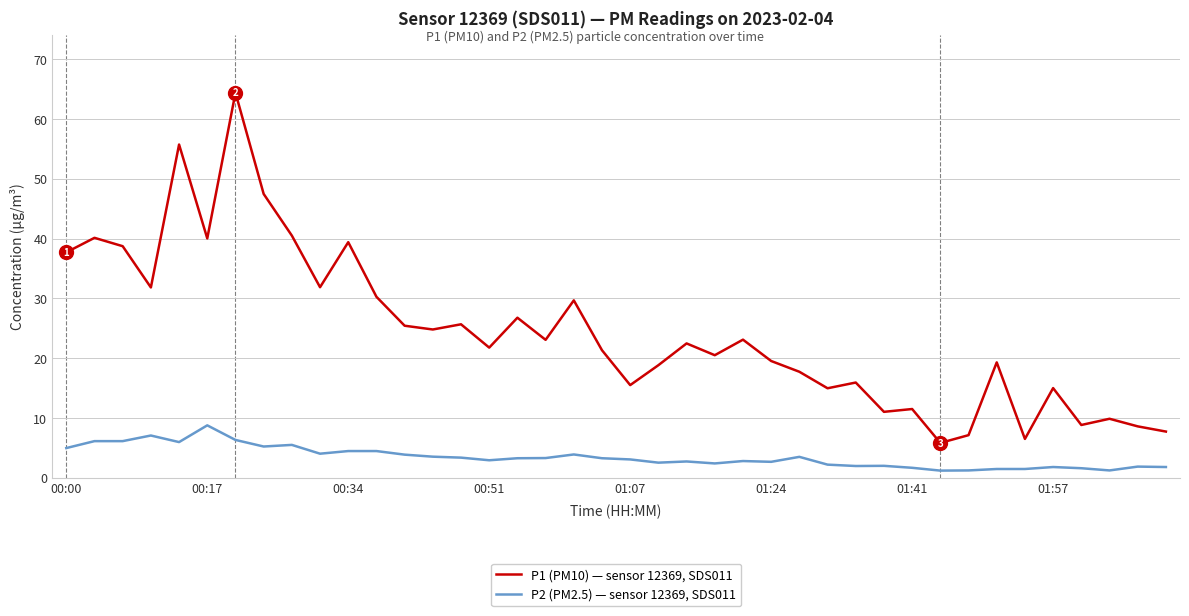

List the series in order of their overall mean, lowest first.

P2 (PM2.5) — sensor 12369, SDS011, P1 (PM10) — sensor 12369, SDS011